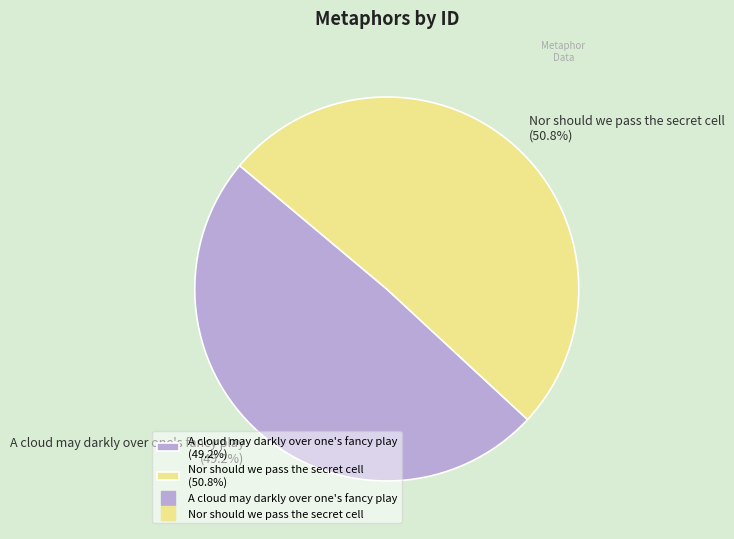

What percentage is the A cloud may darkly over one's fancy play slice, to the nearest percent?

49%